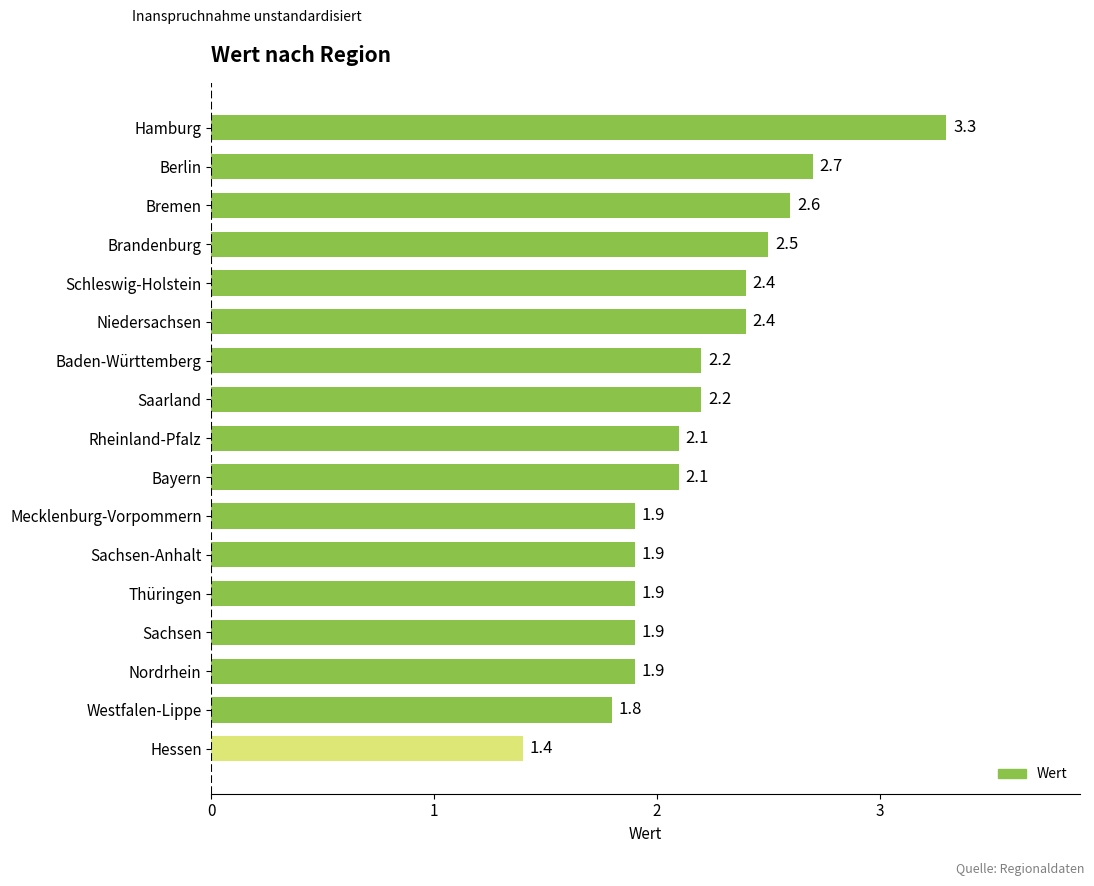

Reading top to bottom, list all the values displayed in this chart.

3.3	2.7	2.6	2.5	2.4	2.4	2.2	2.2	2.1	2.1	1.9	1.9	1.9	1.9	1.9	1.8	1.4